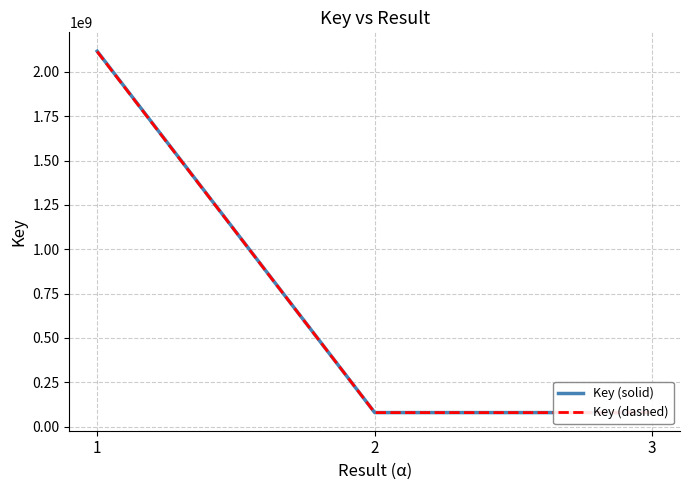

List the series in order of their peak value, lowest first.

Key (dashed), Key (solid)